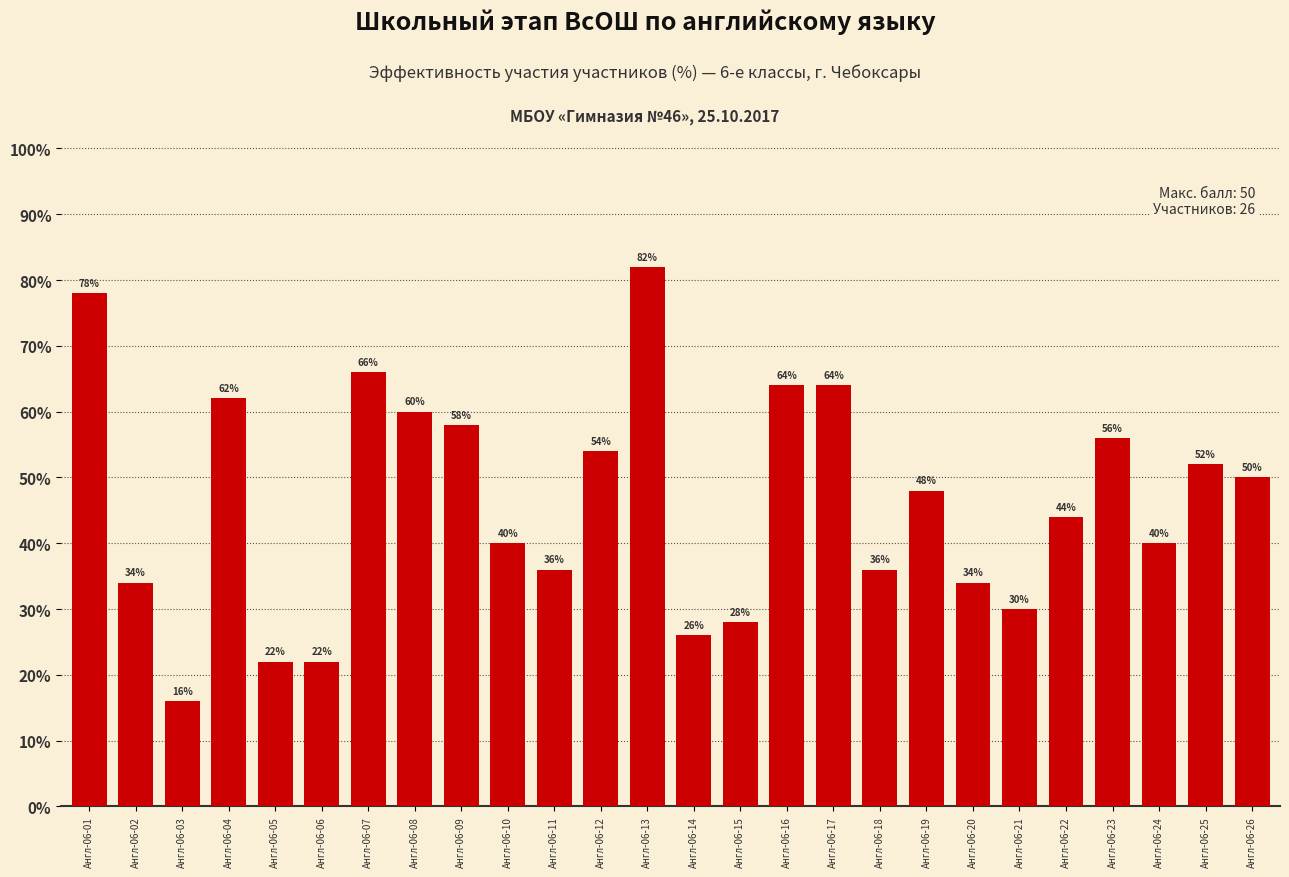

What is the smallest value displayed?

16